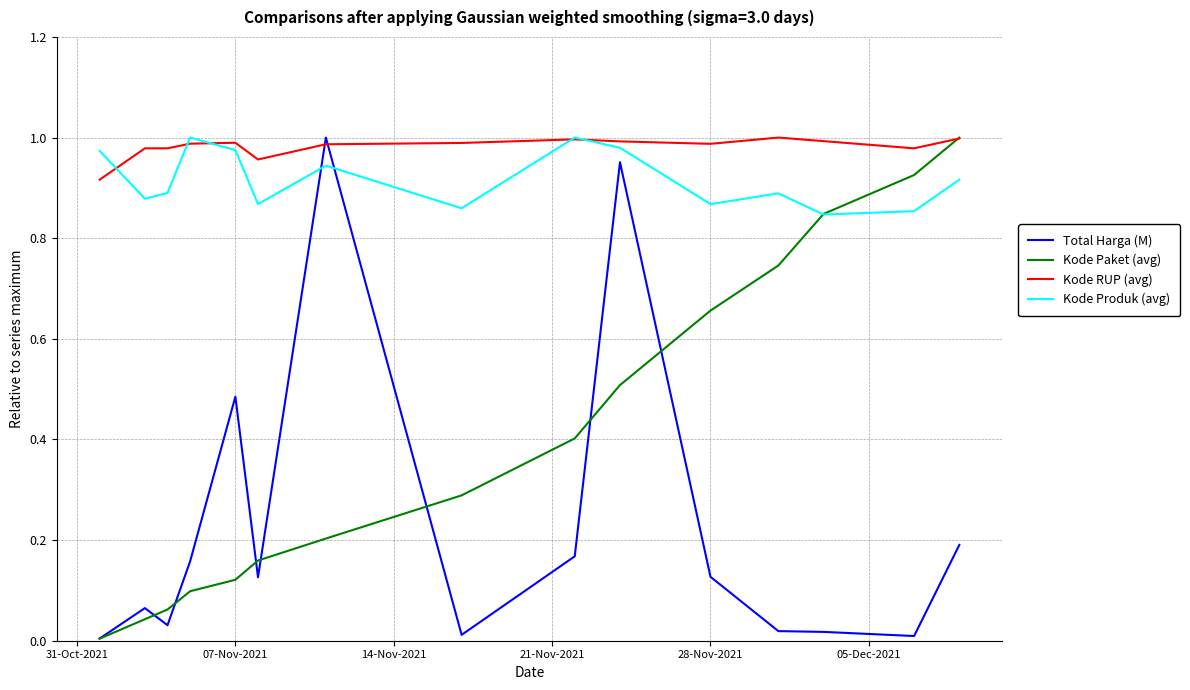

Which series has the largest total across all categories?

Kode RUP (avg)